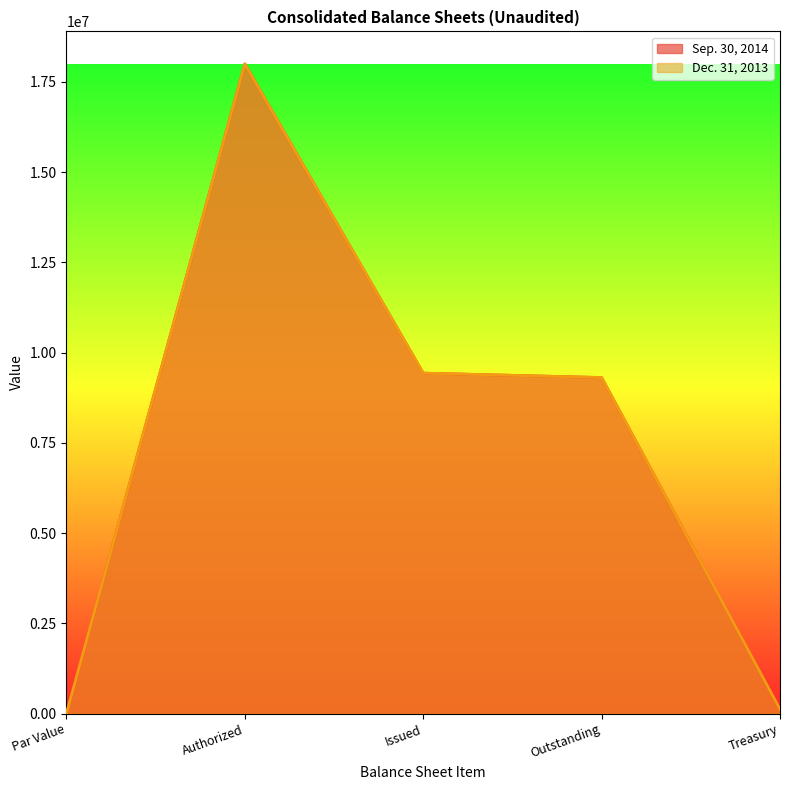

What is the maximum value for Dec. 31, 2013?

18000000